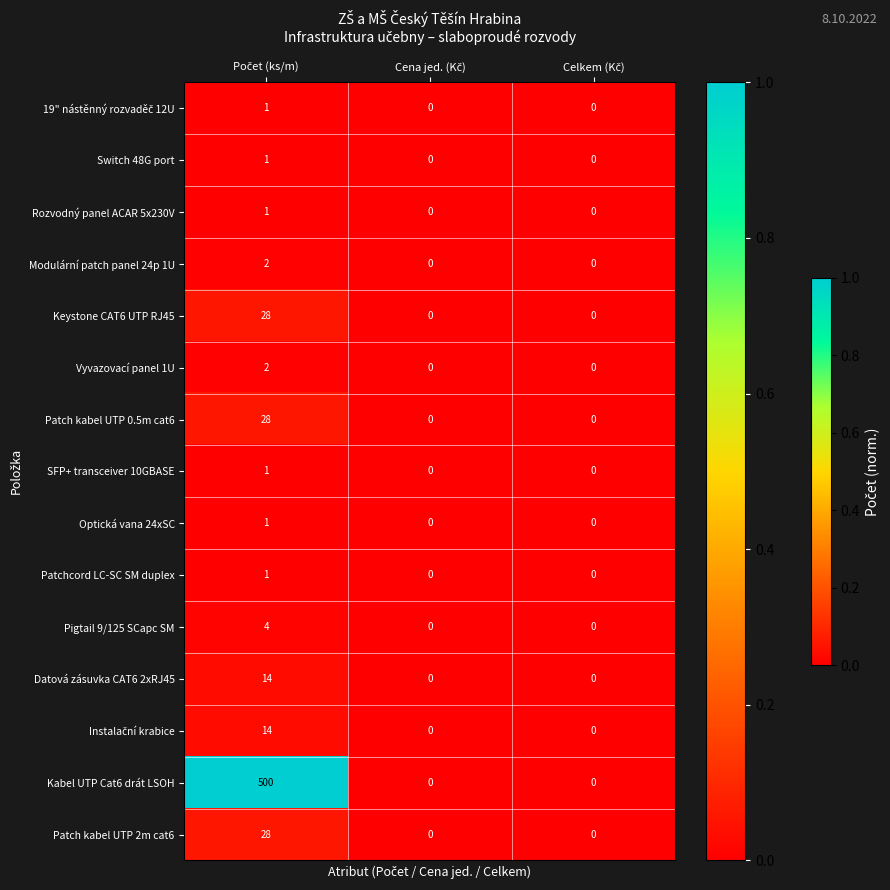

Count the Patch kabel UTP 2m cat6 values in the range 0 to 28.

3